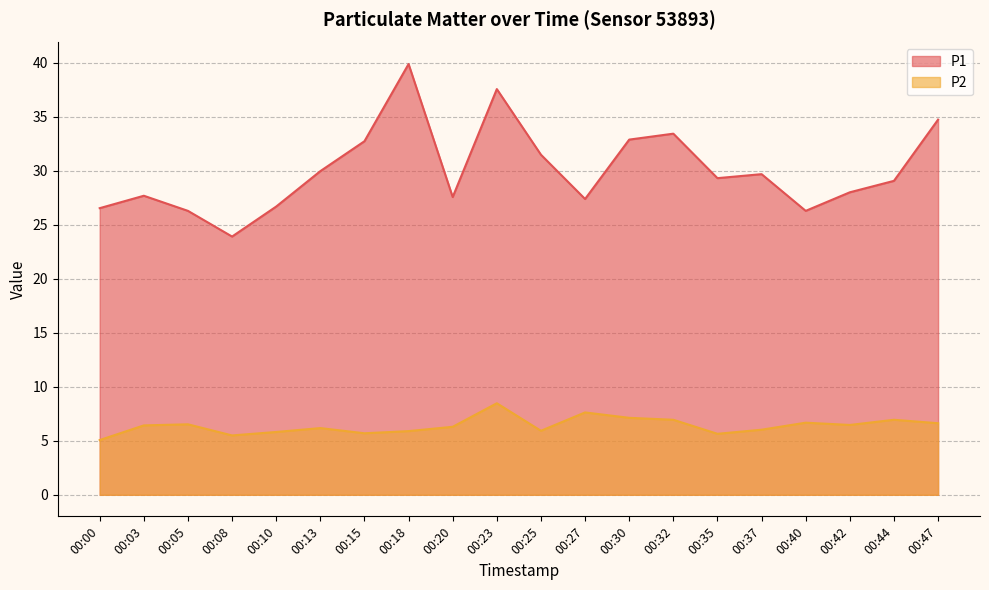

How many lines are shown in the chart?

2